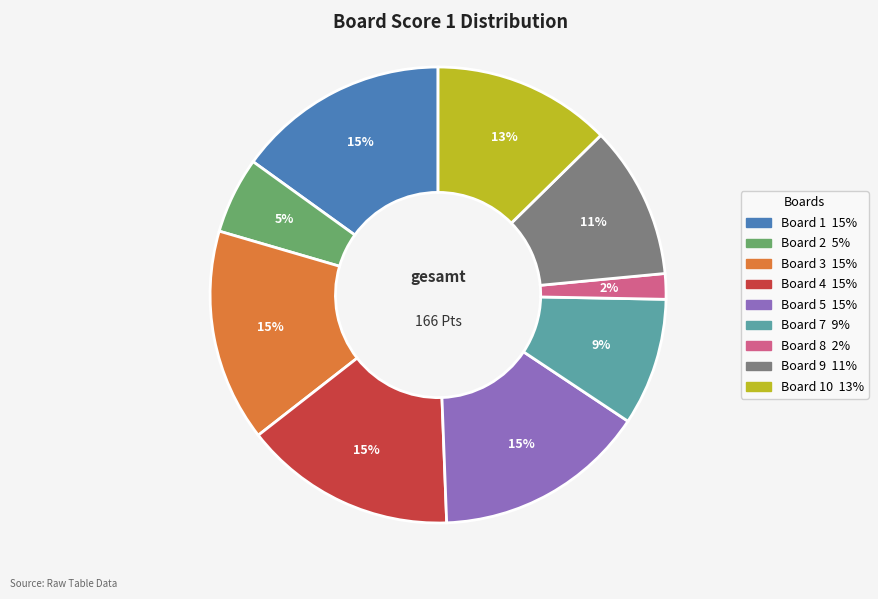

To the nearest percent, what is the difference between the largest and smallest slice percentages?

13%